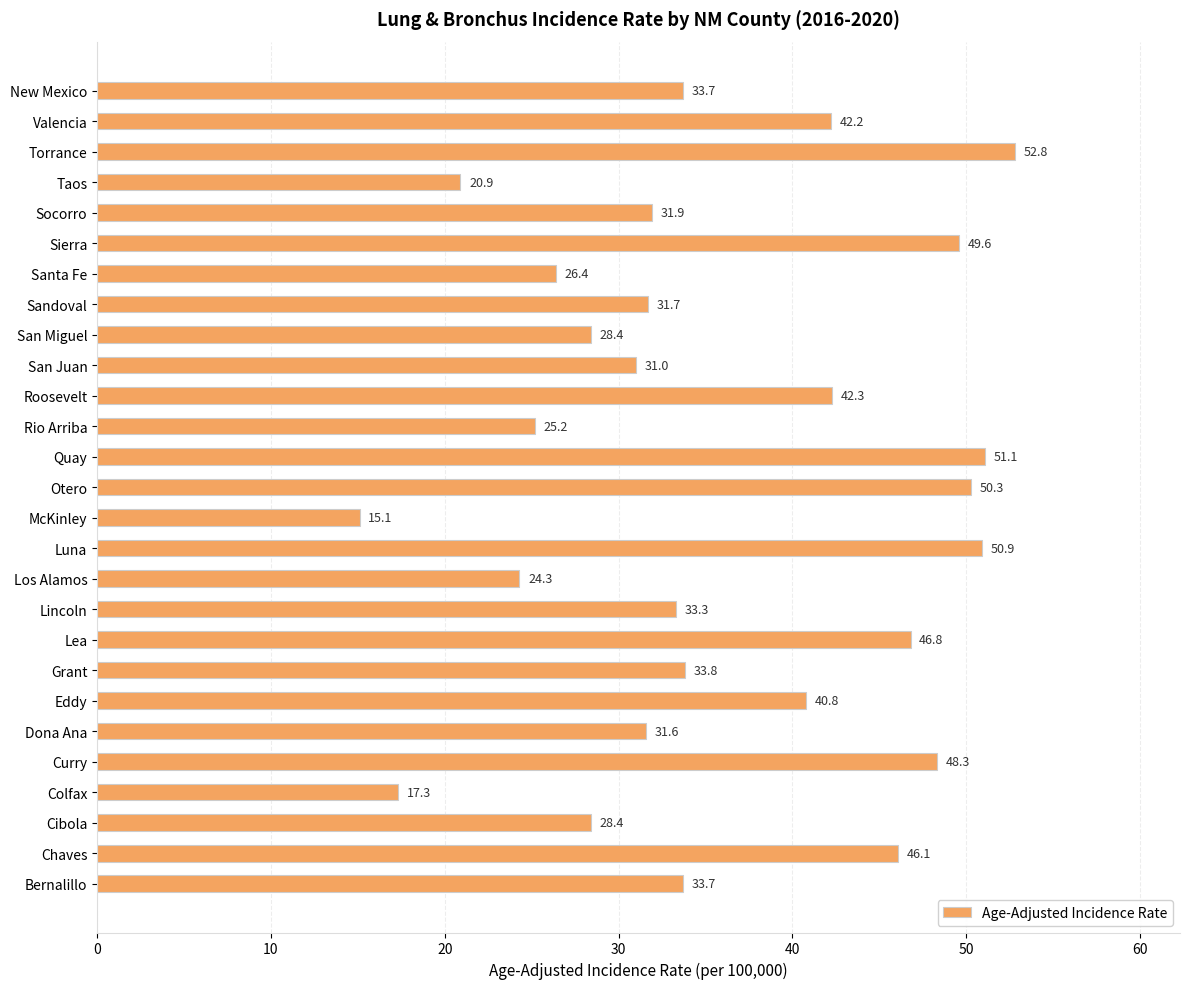

The value at Taos is 34.0. True or false?

False